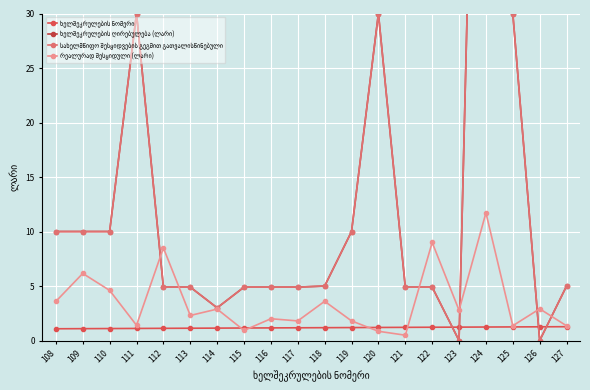

How many lines are shown in the chart?

4